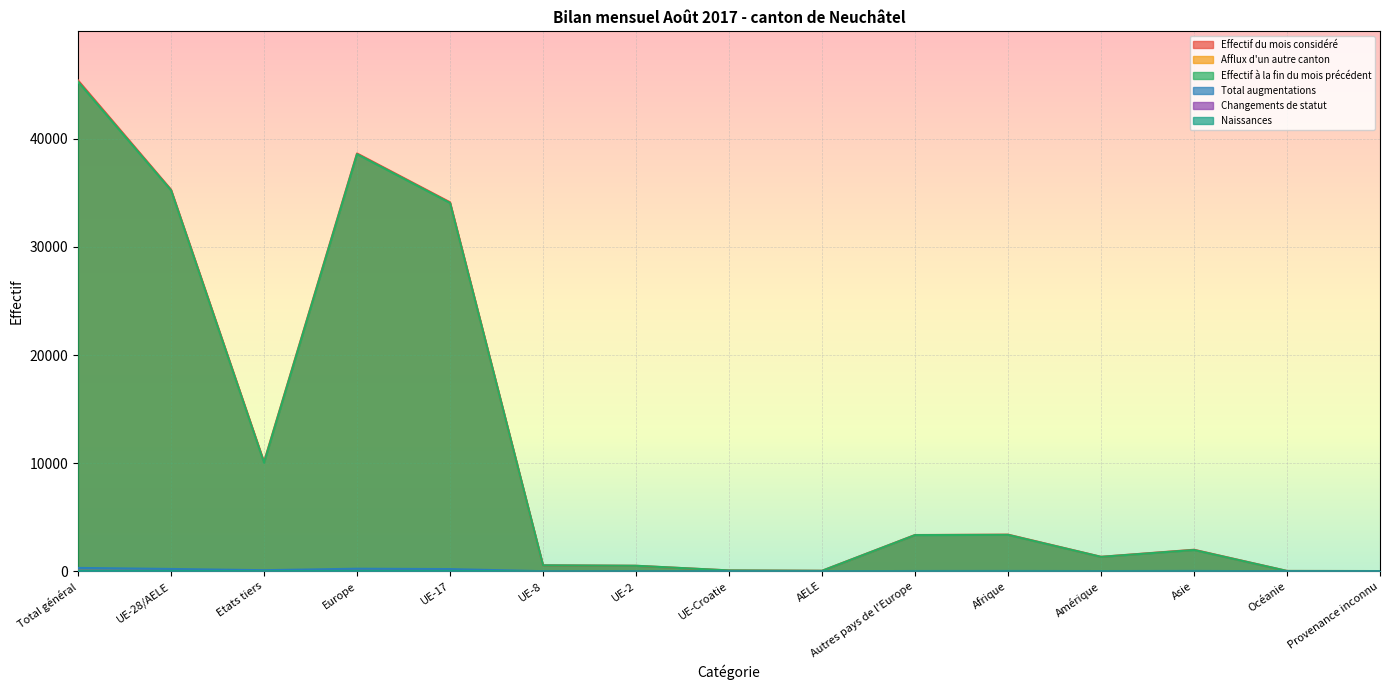

True or false: Total augmentations and Naissances intersect in this chart.

False